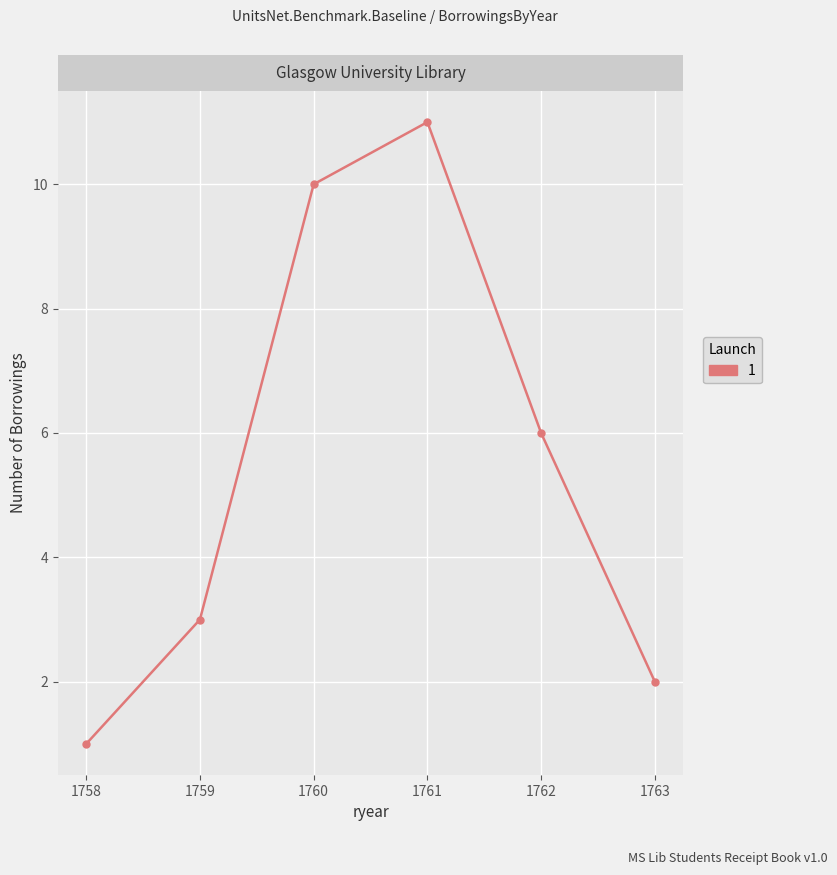

Is it true that the value at 1759 is 3?

True